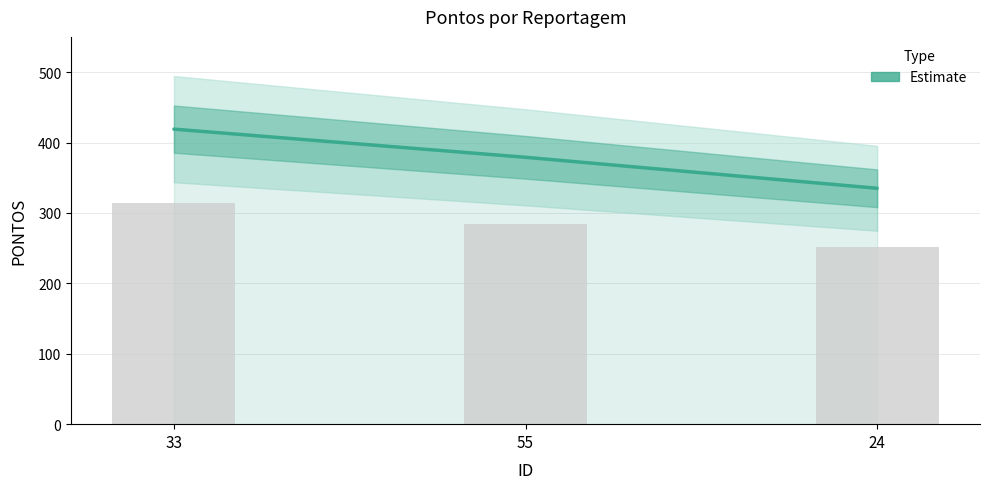

What is the smallest value displayed?

335